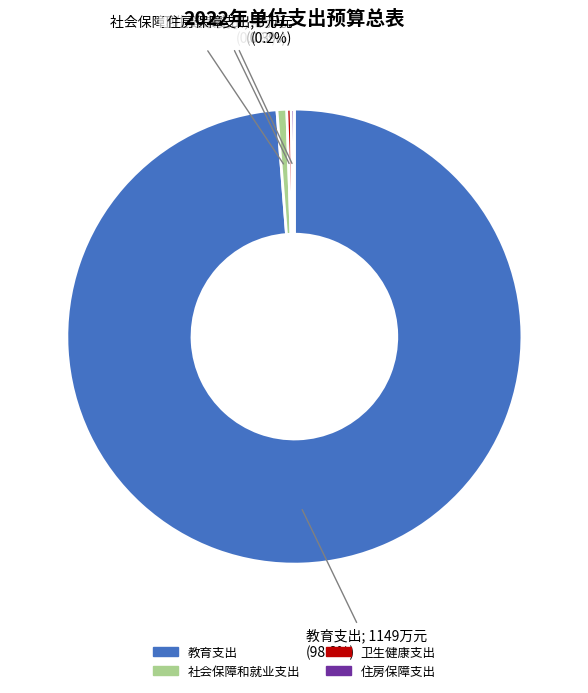

What percentage is NOT represented by 卫生健康支出?

99.7%